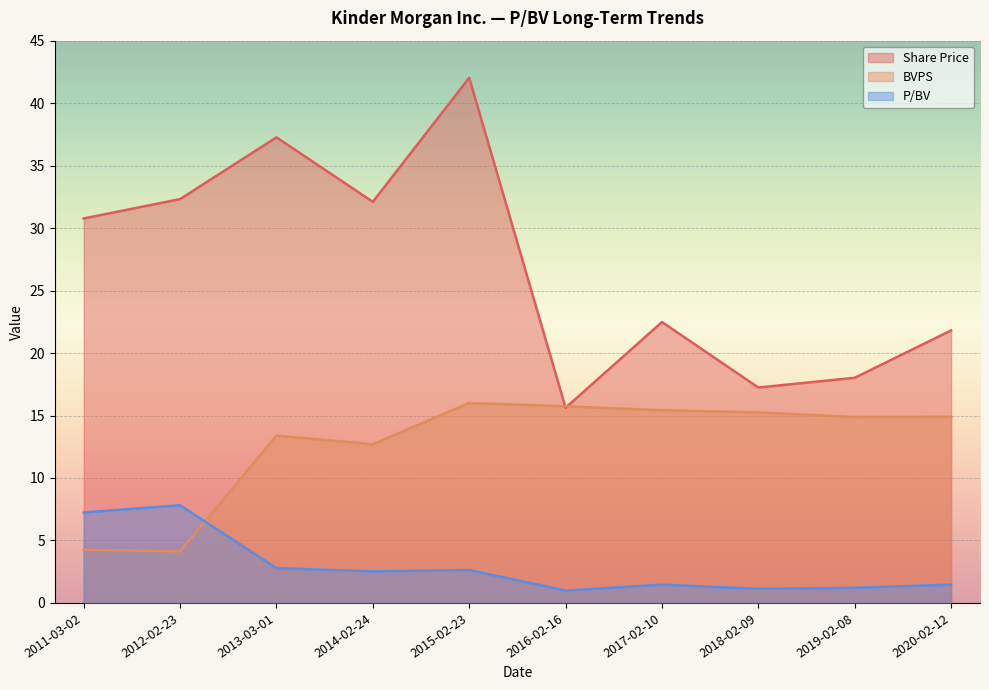

List the series in order of their overall mean, lowest first.

P/BV, BVPS, Share Price